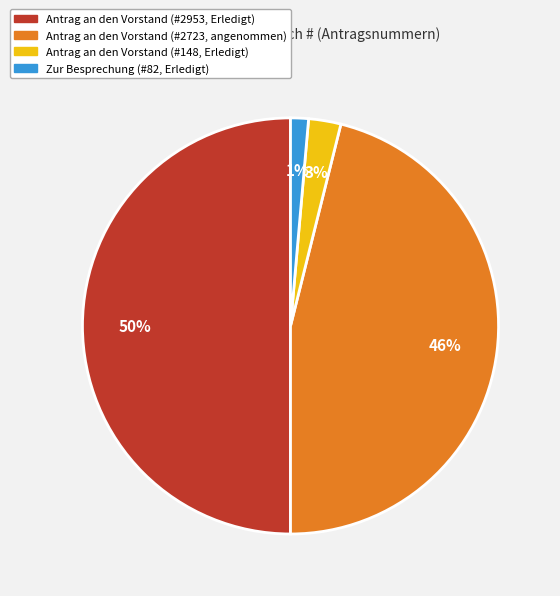

To the nearest percent, what is the difference between the largest and smallest slice percentages?

49%